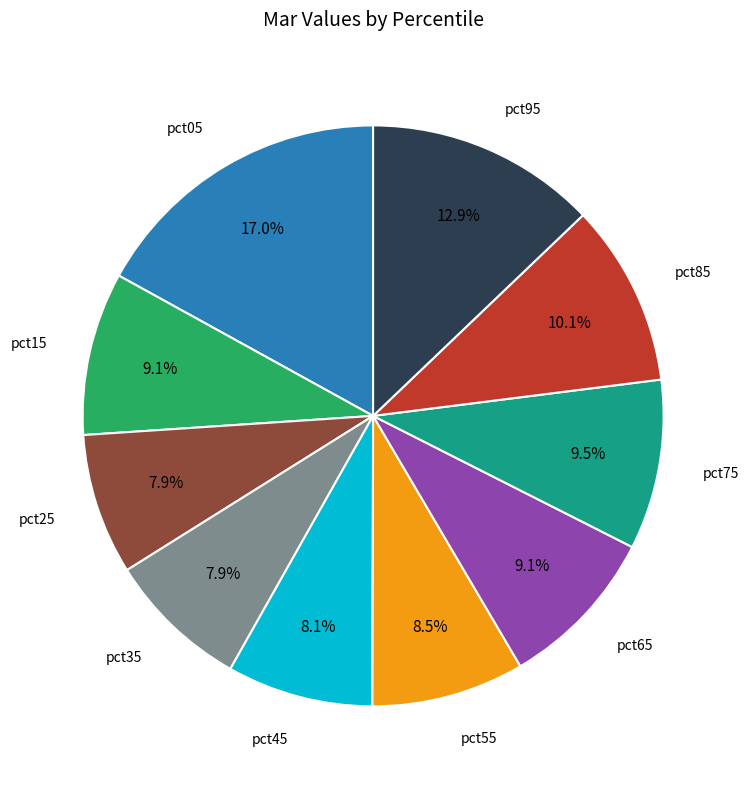

Is there a majority slice in this chart?

No